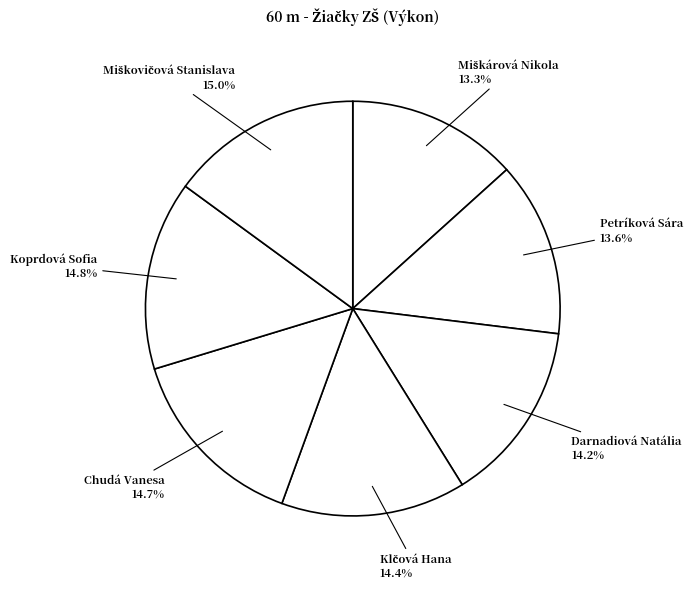

Count the number of slices in the pie.

7